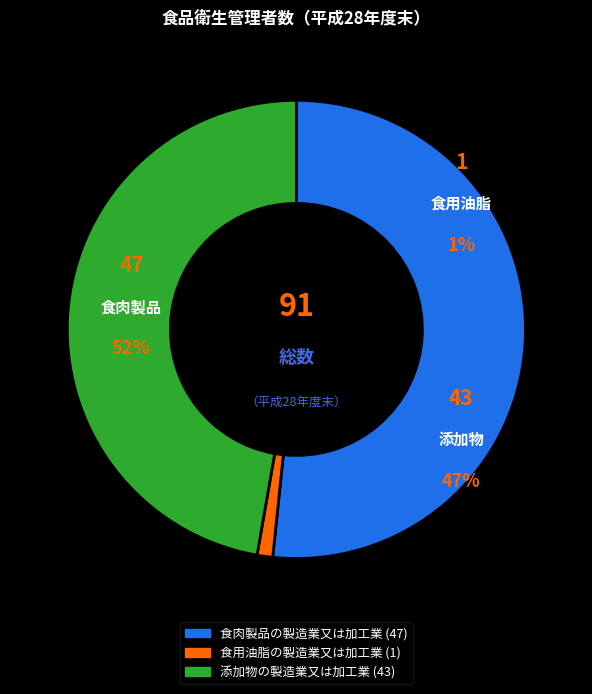

Is the sum of 食肉製品の製造業又は加工業 and 添加物の製造業又は加工業 greater than half?

Yes